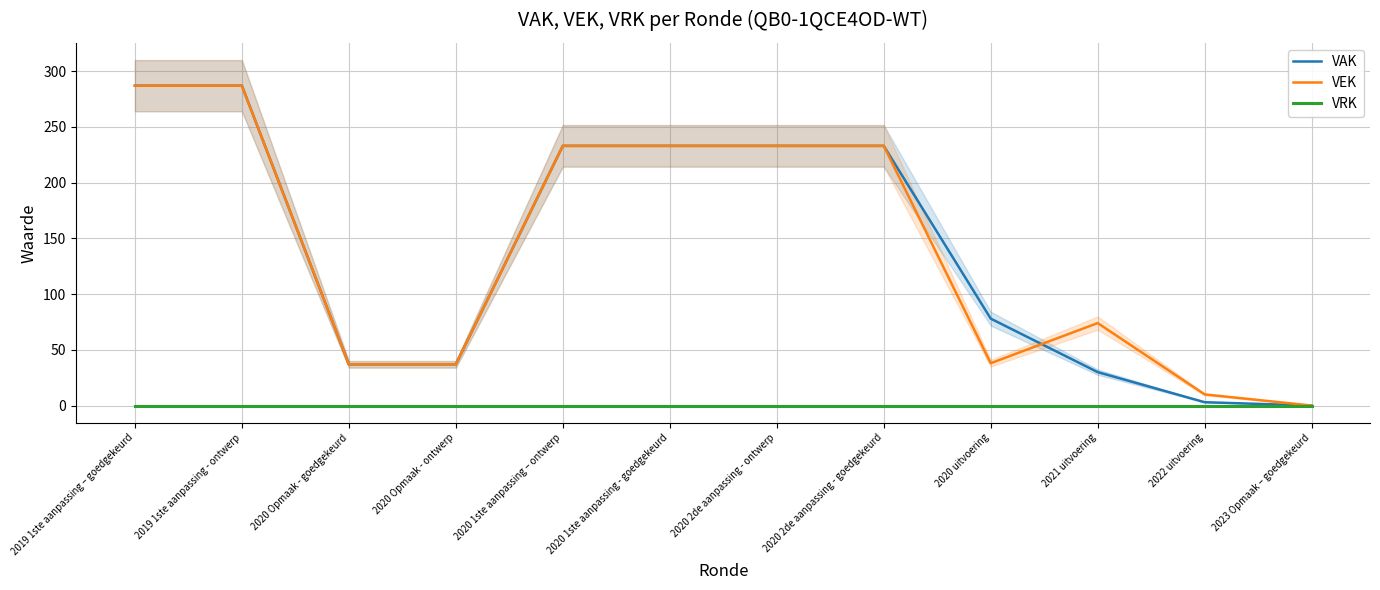

What is the total value across all series at 2021 uitvoering?

104